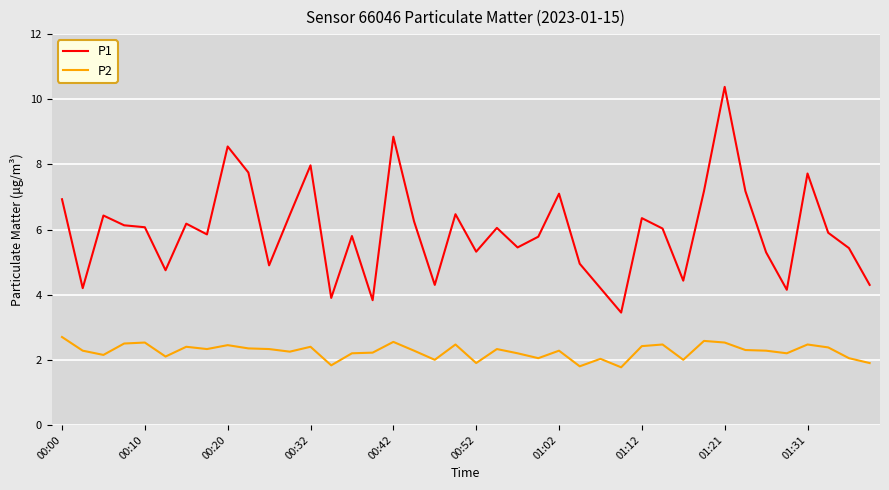

Which series has the largest range (max minus min)?

P1